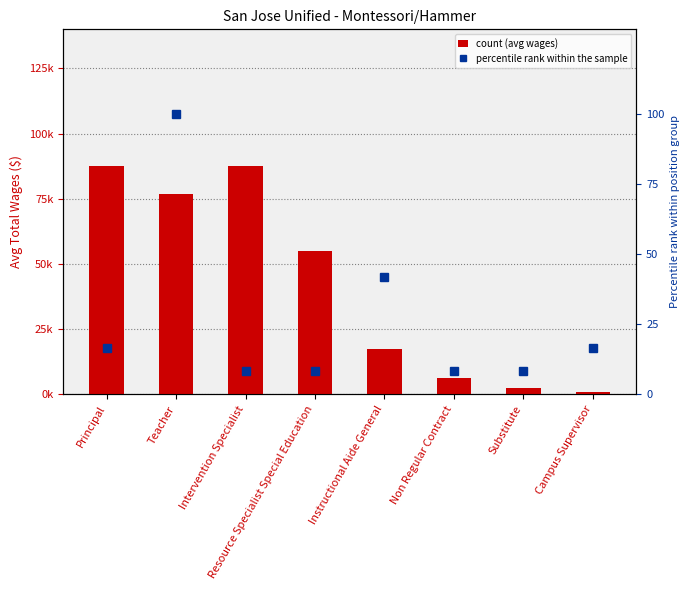

What is the label of the 8th bar from the right?

Principal